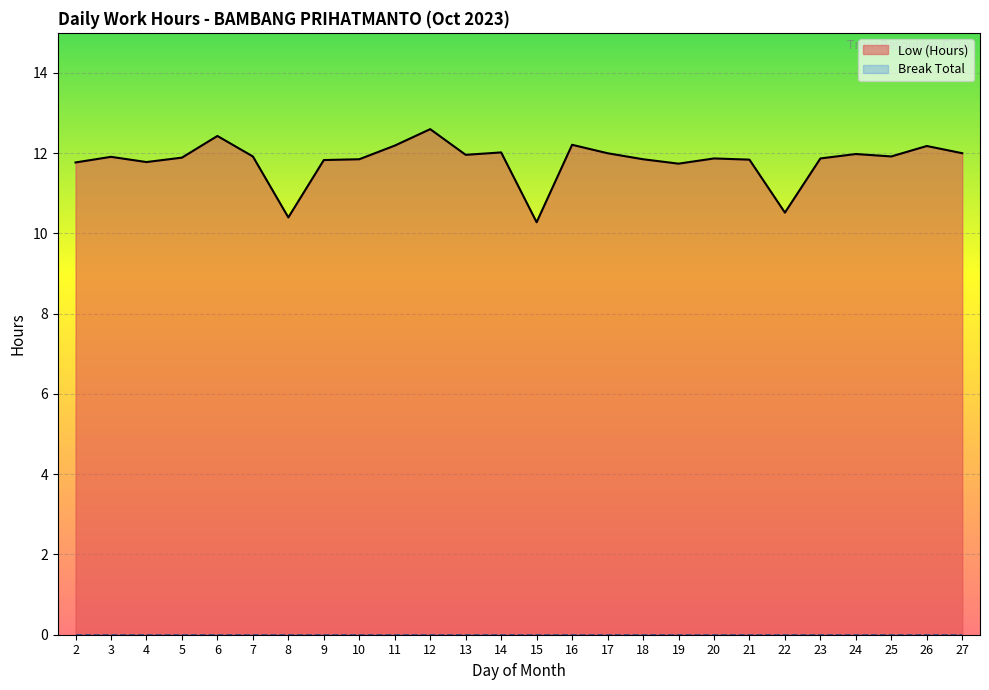

Reading right to left, extract all data points from this chart.

12.0	12.2	11.9	12.0	11.9	10.5	11.8	11.9	11.7	11.8	12.0	12.2	10.3	12.0	12.0	12.6	12.2	11.8	11.8	10.4	11.9	12.4	11.9	11.8	11.9	11.8